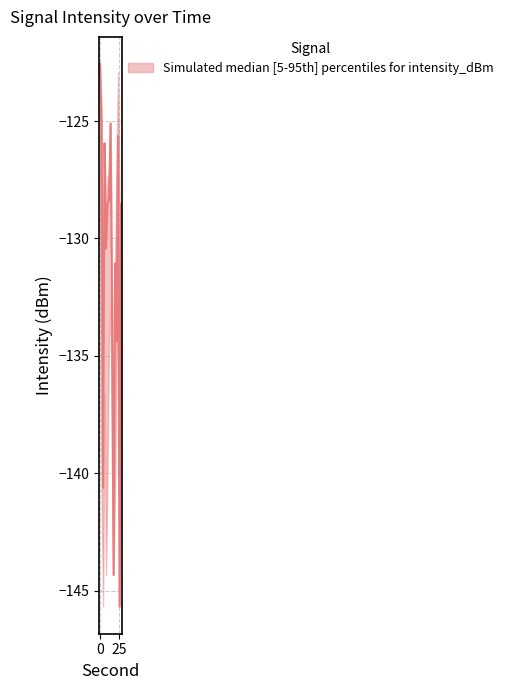

How many intersections are there between intensity_upper and intensity_median?

1